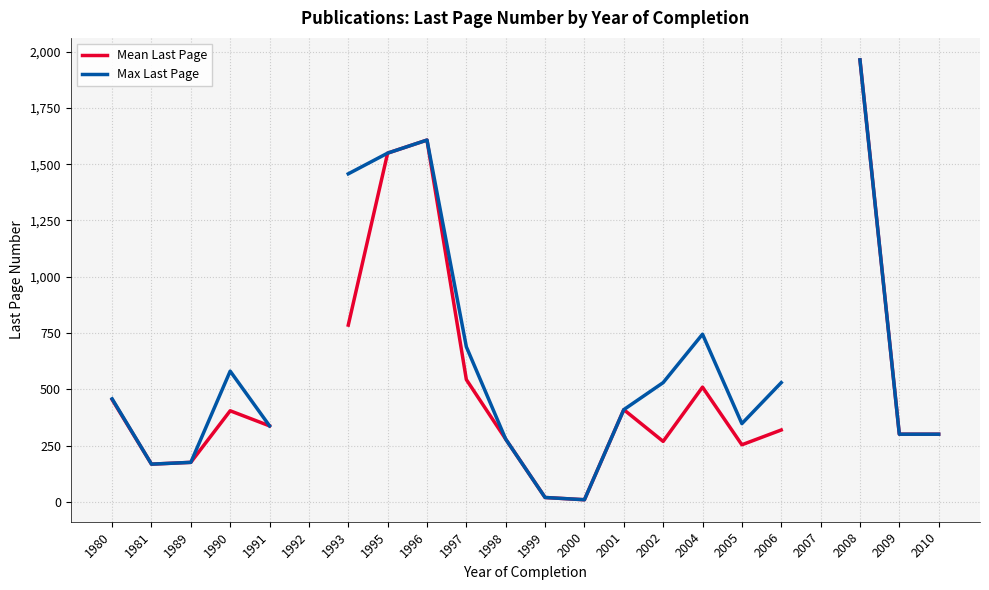

The value of Mean Last Page at 1989 is 176.0. True or false?

True